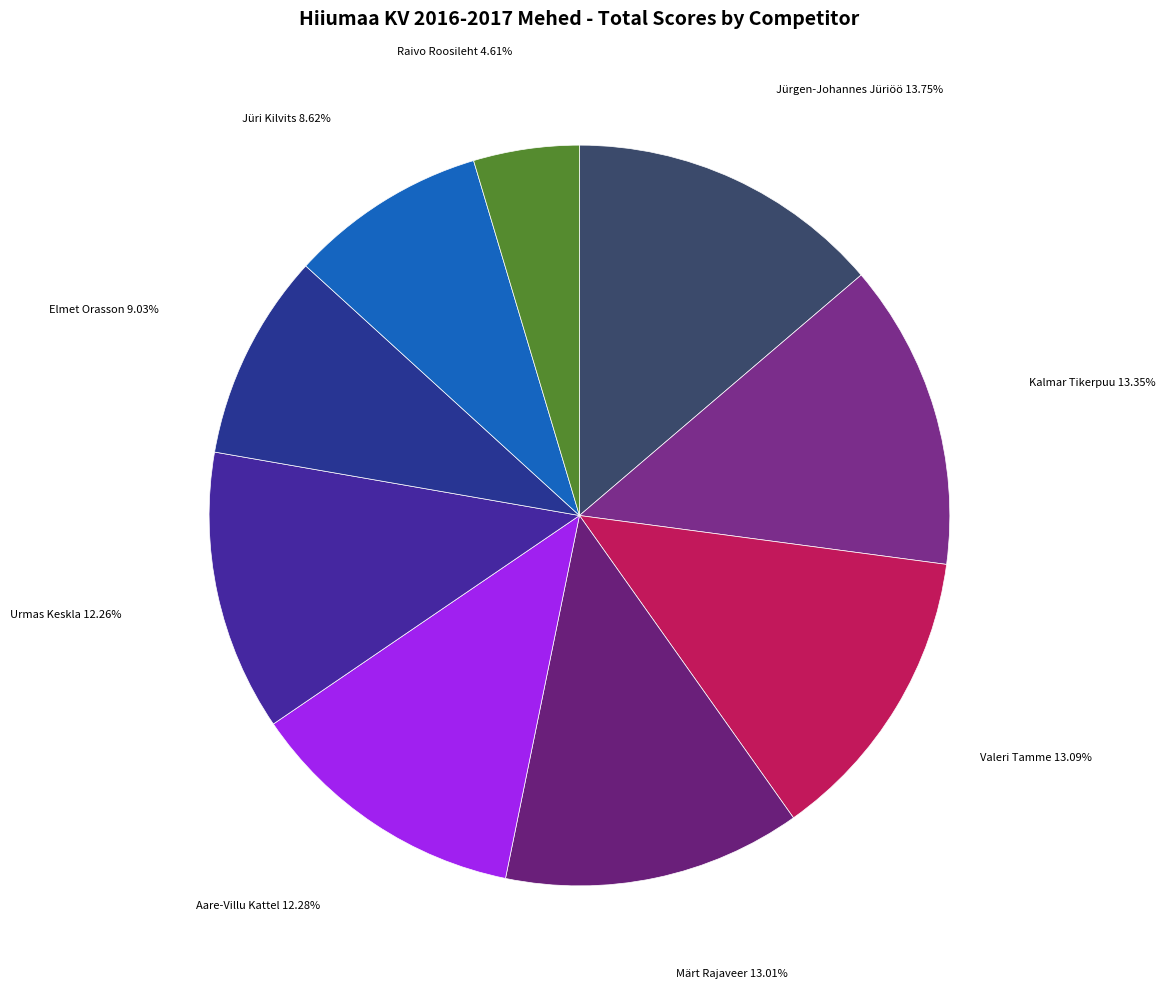

Count the number of slices in the pie.

9